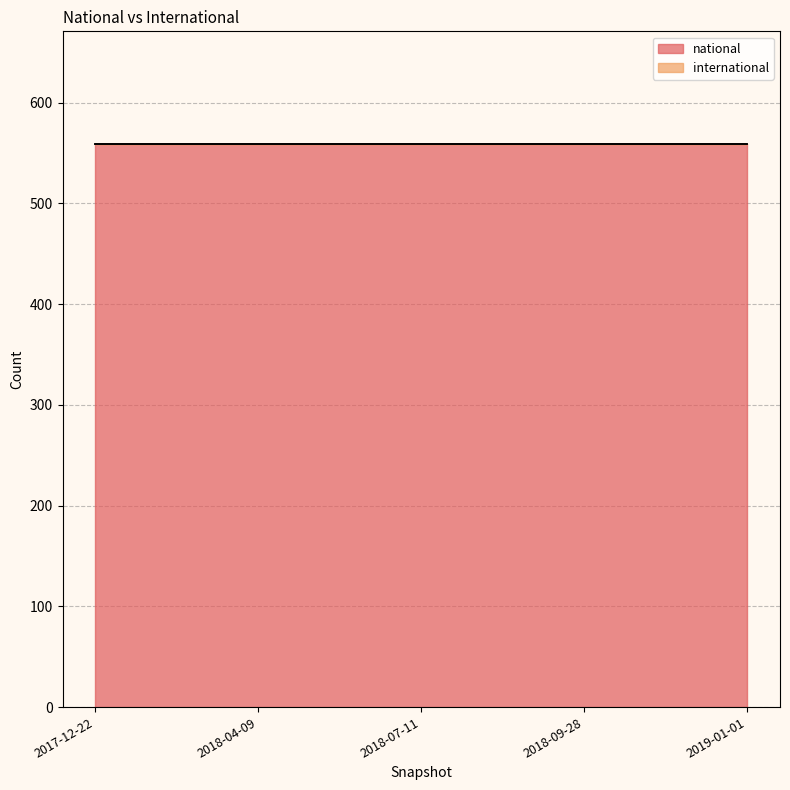

Reading right to left, extract all data points from this chart.

national: 2019-01-01=559	2018-09-28=559	2018-07-11=559	2018-04-09=559	2017-12-22=559
international: 2019-01-01=0	2018-09-28=0	2018-07-11=0	2018-04-09=0	2017-12-22=0